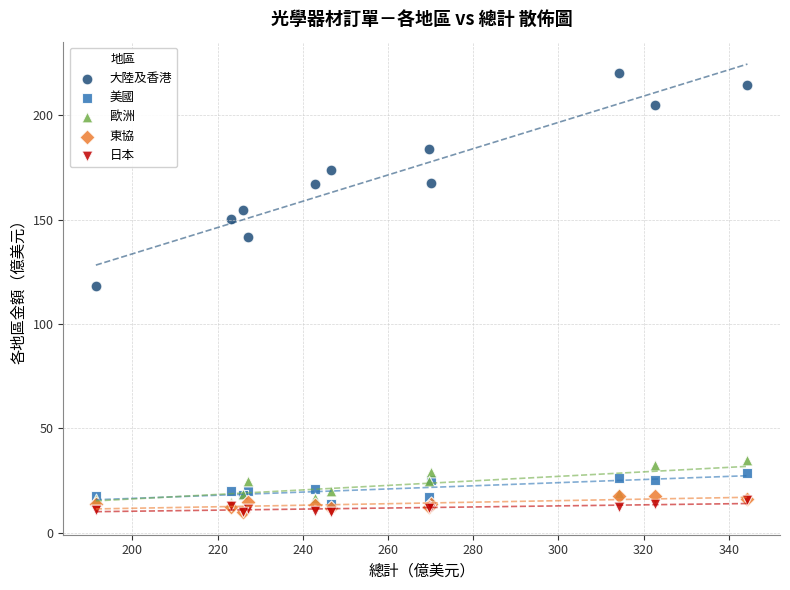

Which series reaches the maximum Y coordinate?

大陸及香港